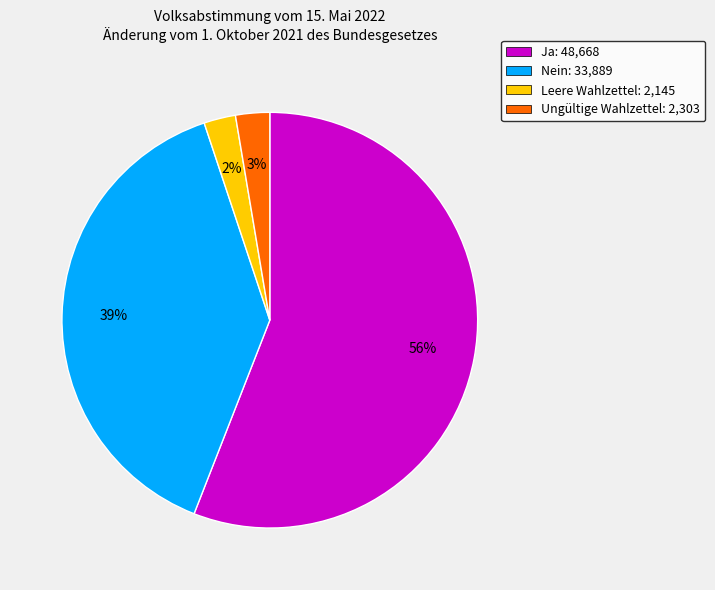

To the nearest percent, what is the combined percentage of Ja and Leere Wahlzettel?

58%